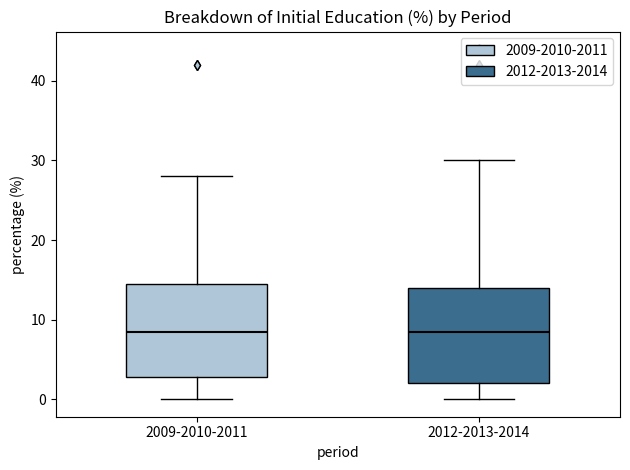

Where is the upper edge of the box for 2009-2010-2011 on the y-axis? The values are not printed on the chart, so give them approximately, as read against the axis.

15